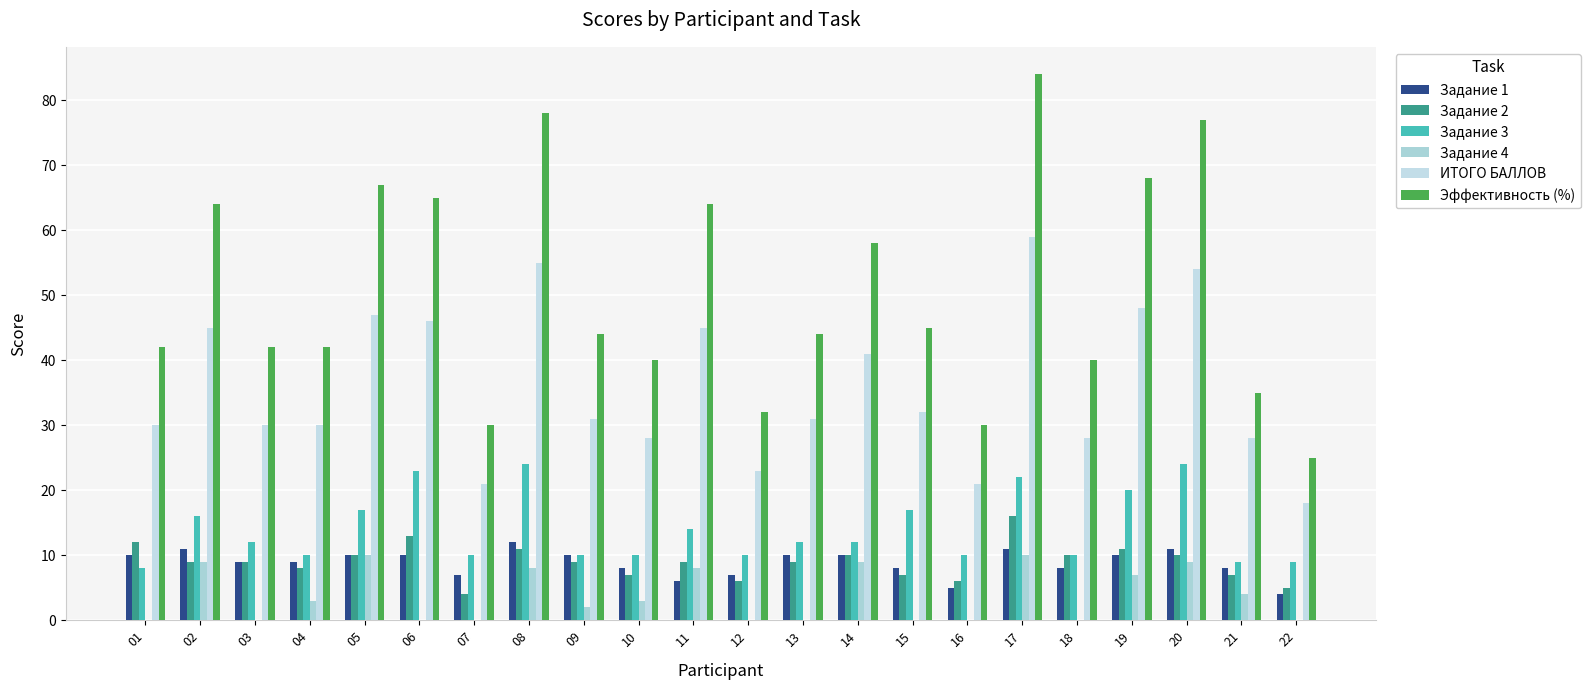

True or false: Задание 3 has a value of 23 at 15.

False